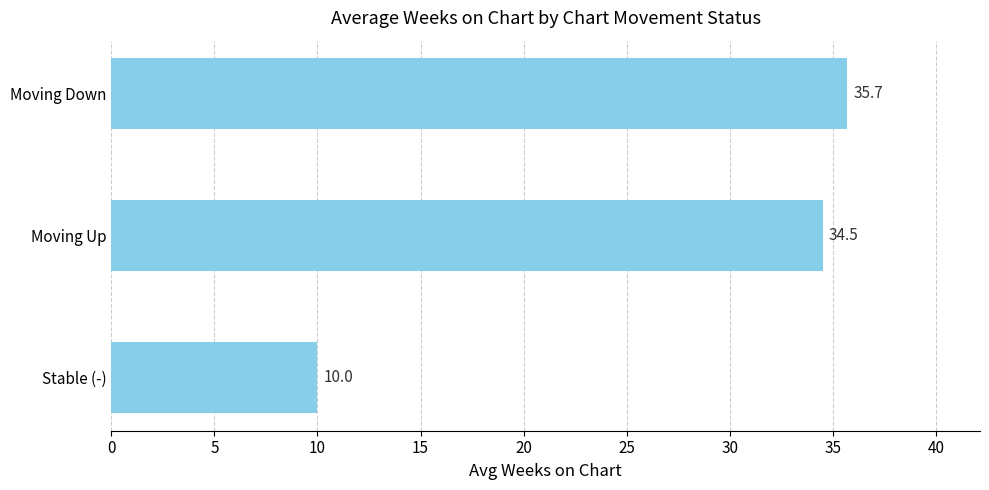

What is the average value?

26.7